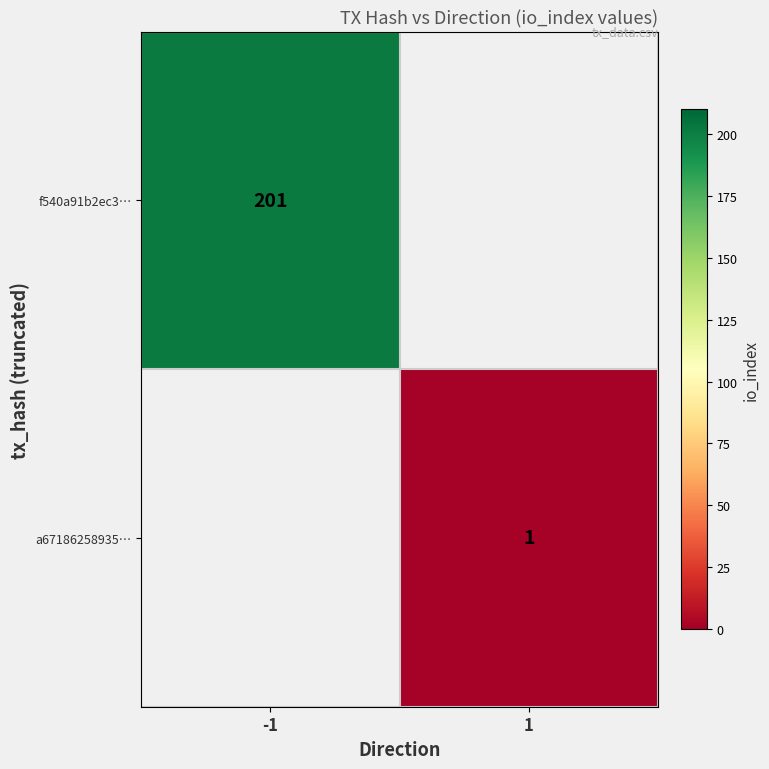

Is the value of a67186258935… at 1 greater than the value of f540a91b2ec3… at -1?

No